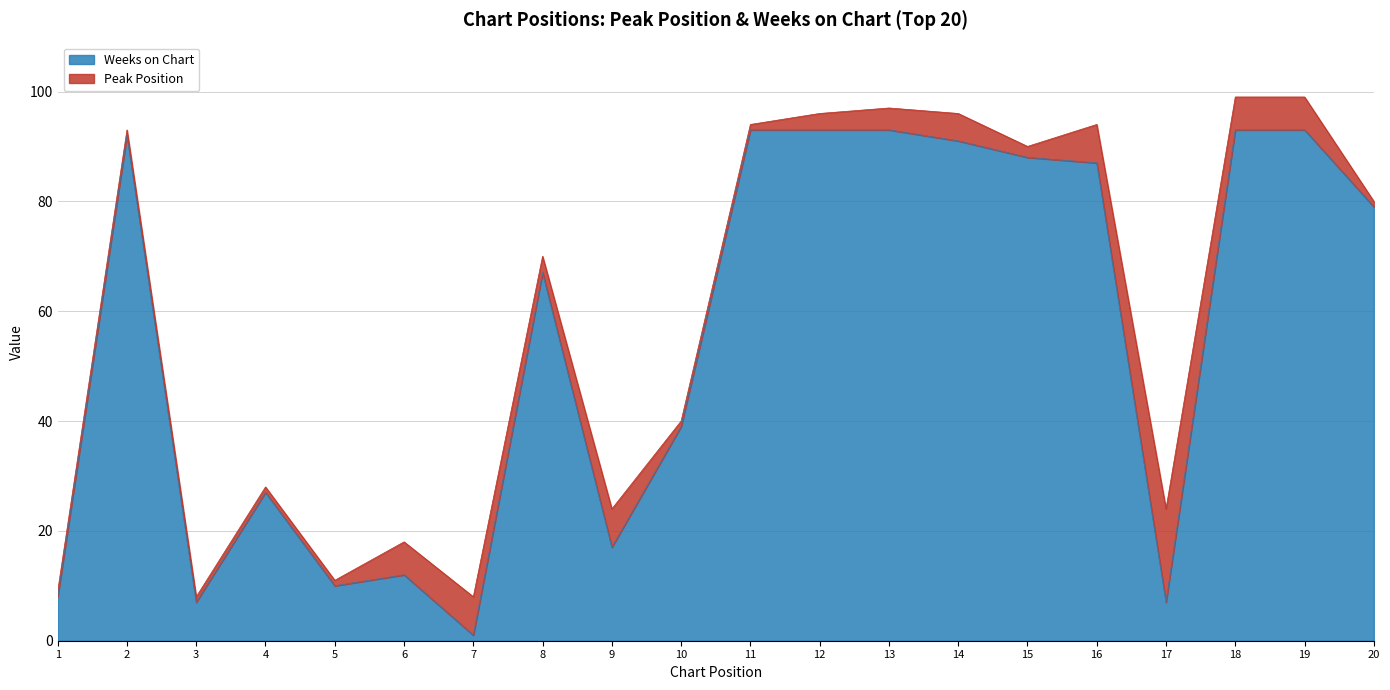

Reading right to left, list all the values displayed in this chart.

20=79	19=93	18=93	17=7	16=87	15=88	14=91	13=93	12=93	11=93	10=39	9=17	8=67	7=1	6=12	5=10	4=27	3=7	2=92	1=8